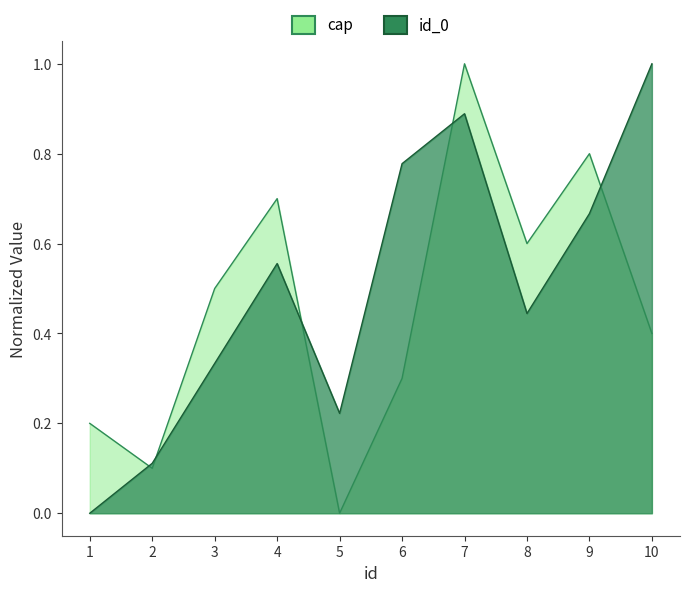

Which series ends up on top after the final intersection of id_0 and cap?

id_0